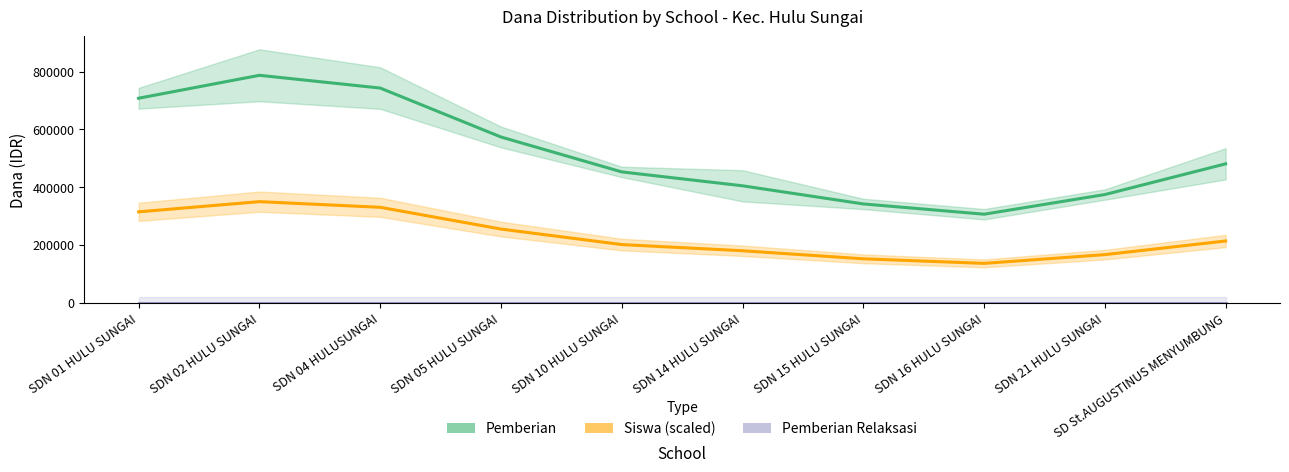

How many lines are shown in the chart?

3